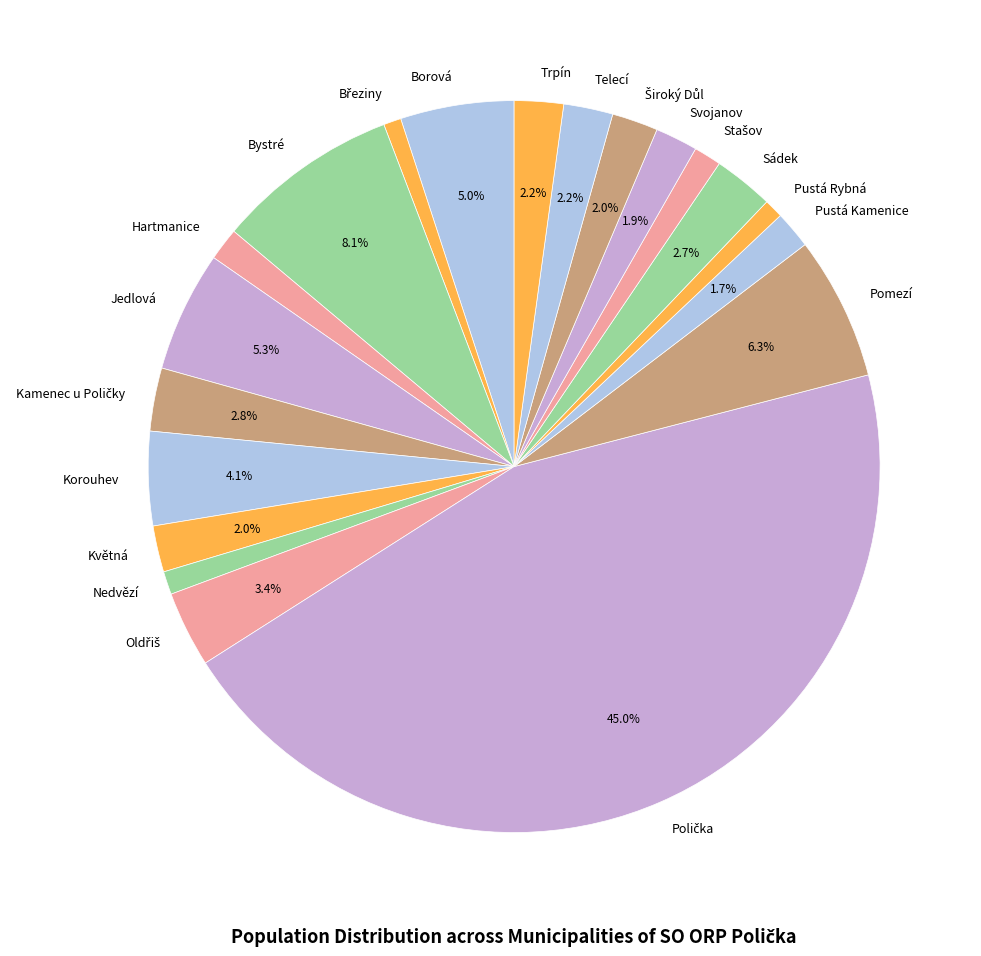

Which has a higher value, Telecí or Pustá Kamenice?

Telecí